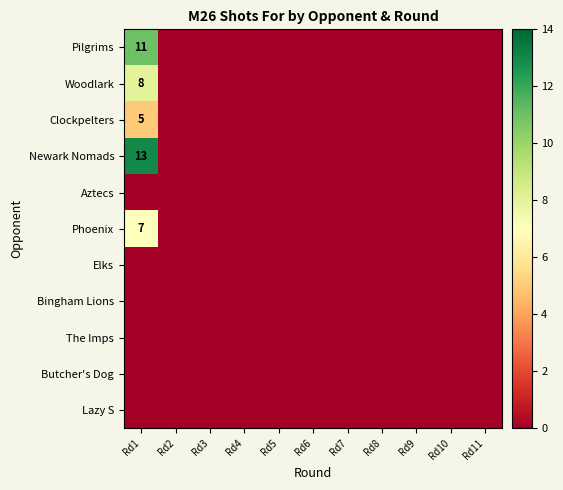

Which series changed the most between Rd8 and Rd11?

Pilgrims